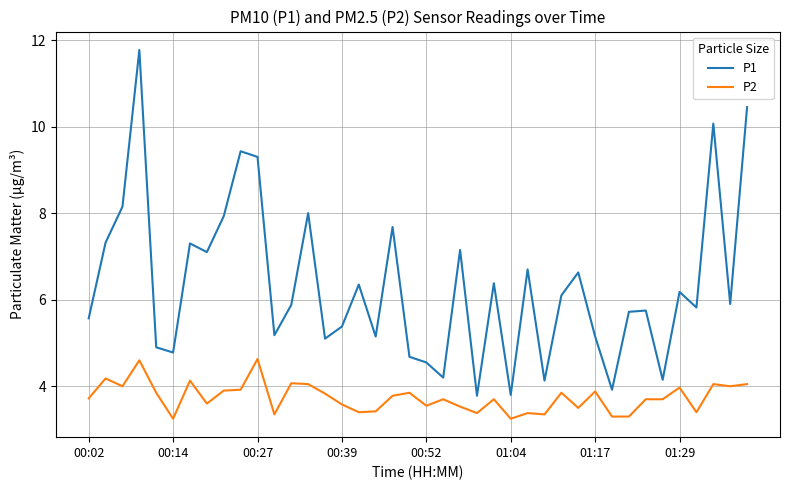

What is the difference between the maximum and minimum values in the P1 series?

8.0